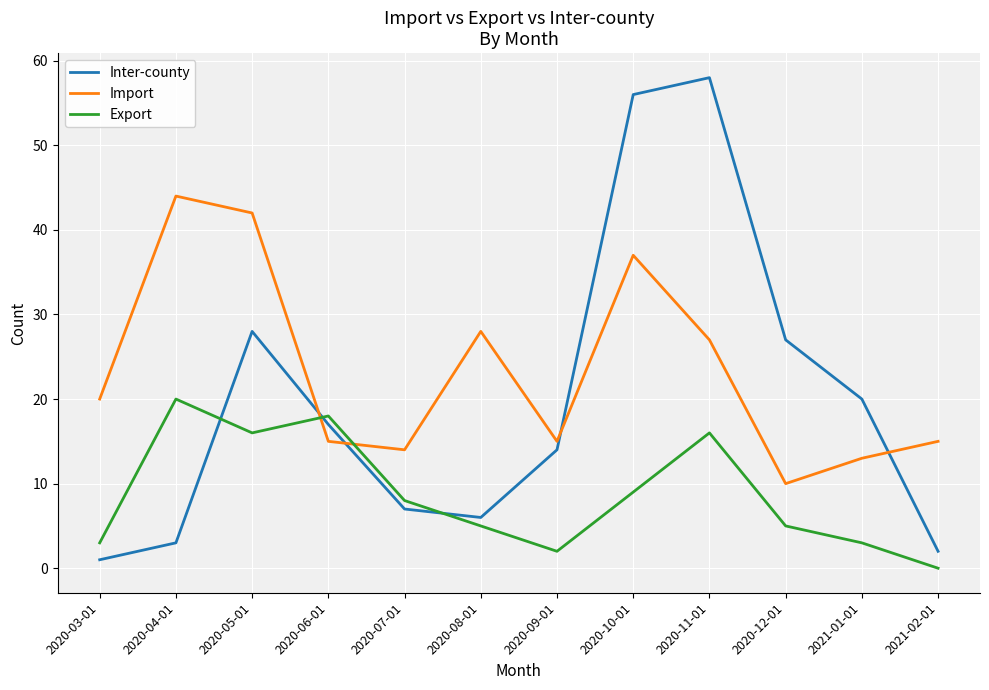

At which label does Inter-county first exceed 17?

2020-05-01